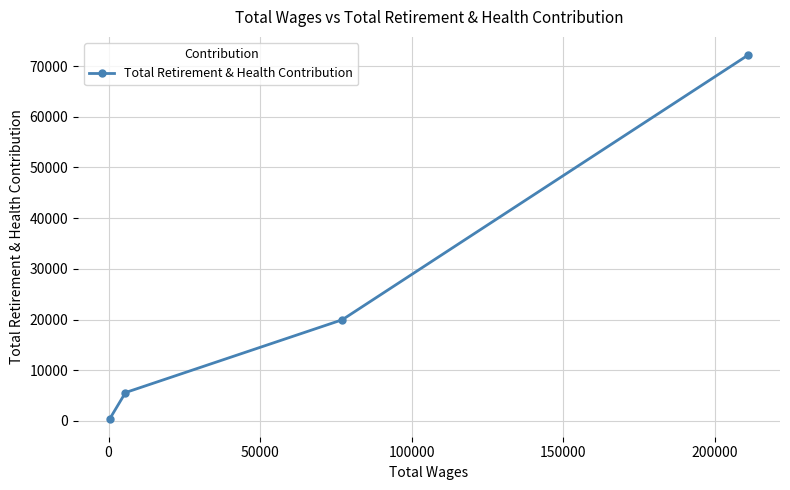

What is the maximum value shown in the chart?

72166